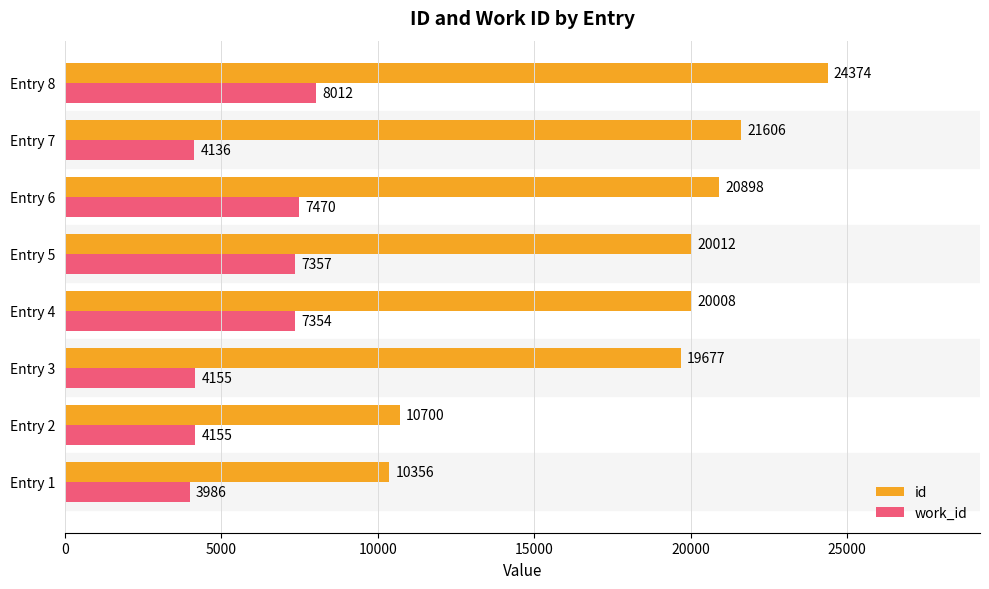

At which label does work_id reach its peak?

Entry 8